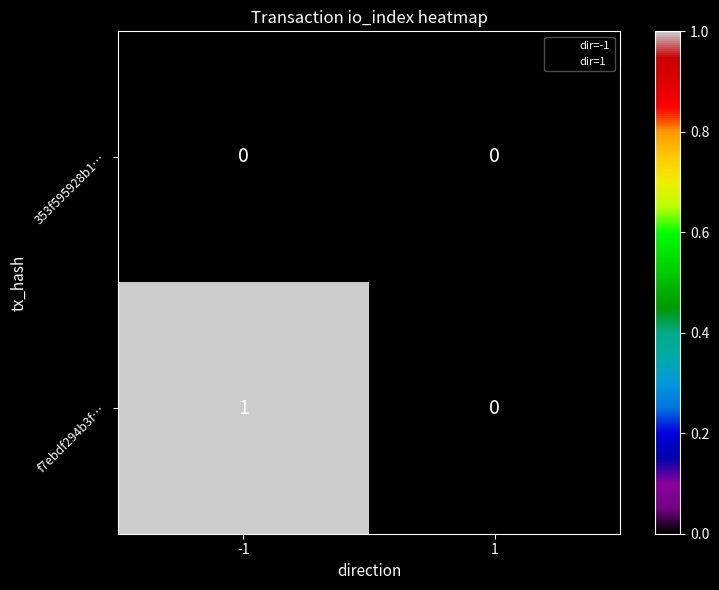

How many data points does each series have?

2